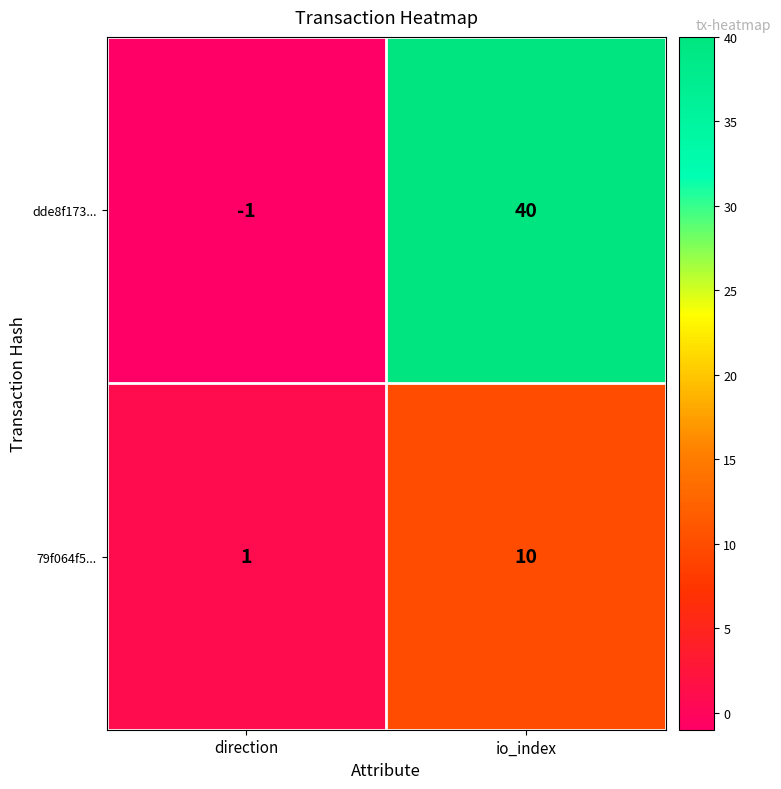

What is the average value of the 79f064f5... series?

6